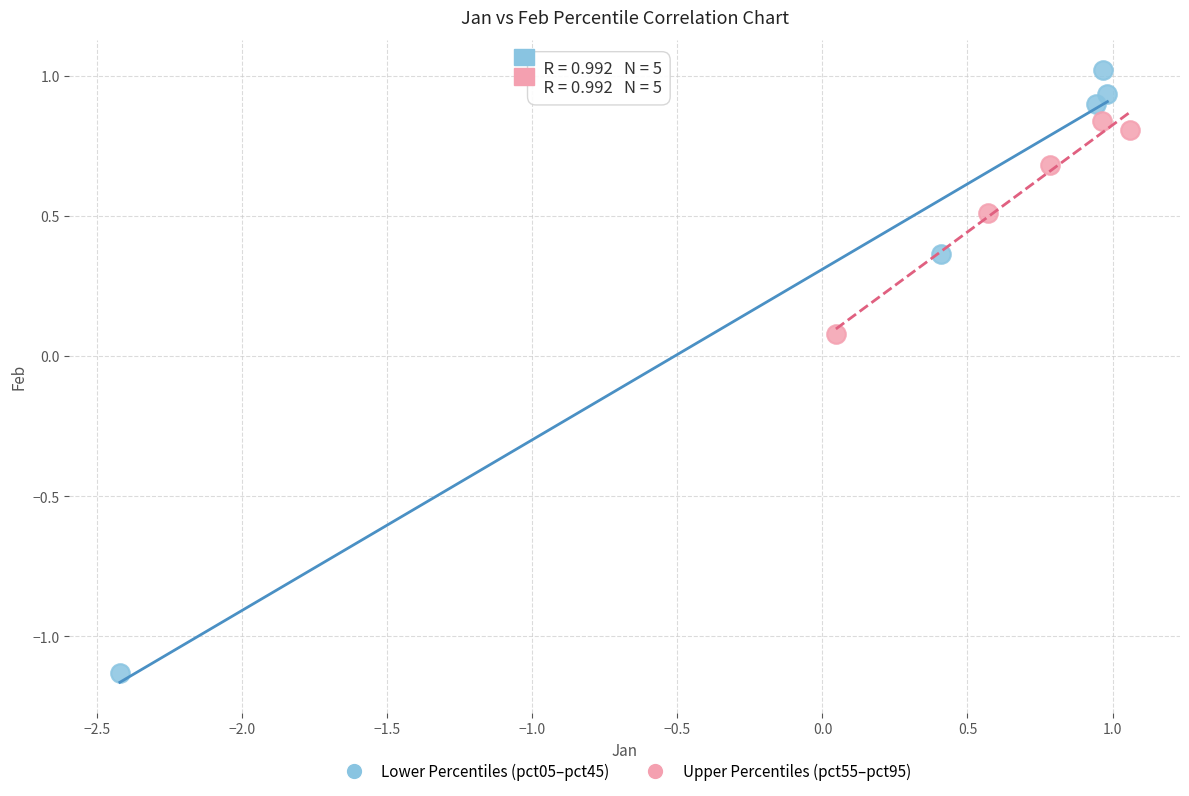

Which series contains the lowest Y value?

Lower Percentiles (pct05–pct45)